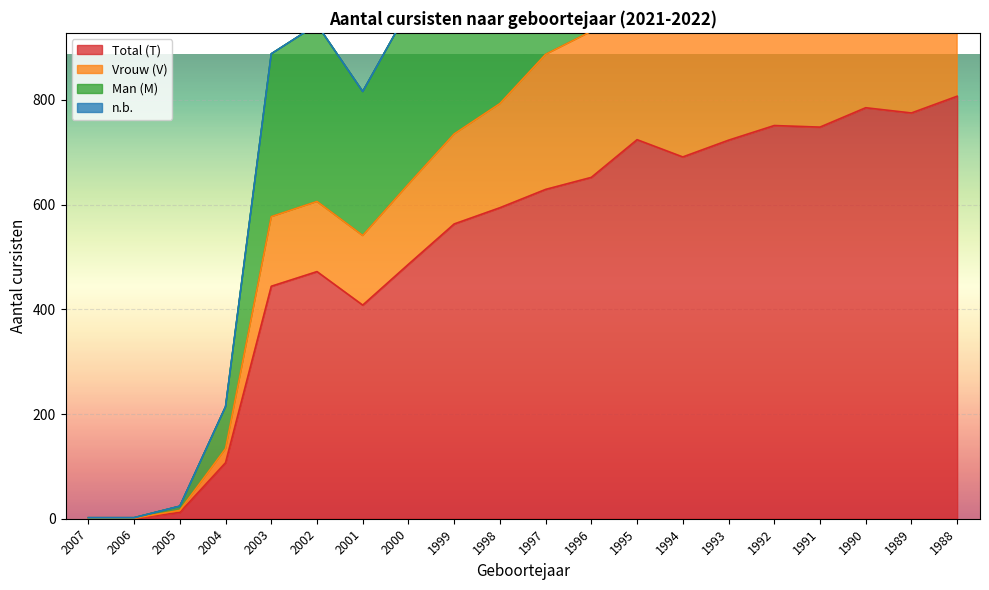

List the labels in order of V value, smallest first.

2007, 2006, 2005, 2004, 2003, 2001, 2002, 2000, 1999, 1998, 1997, 1996, 1995, 1994, 1992, 1993, 1991, 1989, 1990, 1988